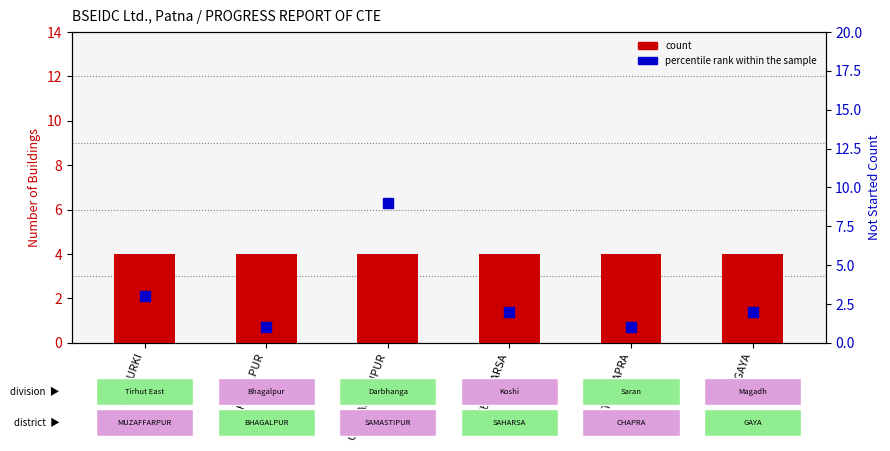

Reading left to right, list all the values displayed in this chart.

count: CTE TURKI=4	CTE BHAGALPUR=4	CTE SAMASTIPUR=4	CTE SAHARSA=4	CTE CHAPRA=4	CTE GAYA=4
percentile rank within the sample: CTE TURKI=3	CTE BHAGALPUR=1	CTE SAMASTIPUR=9	CTE SAHARSA=2	CTE CHAPRA=1	CTE GAYA=2